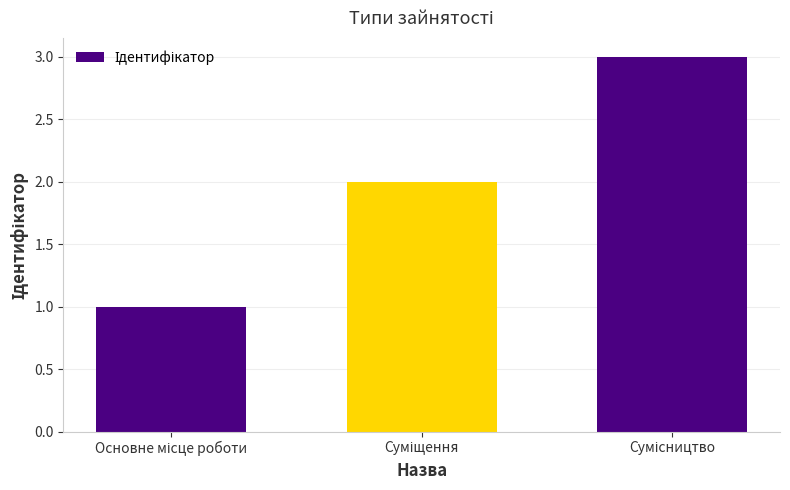

Reading right to left, list all the values displayed in this chart.

3	2	1